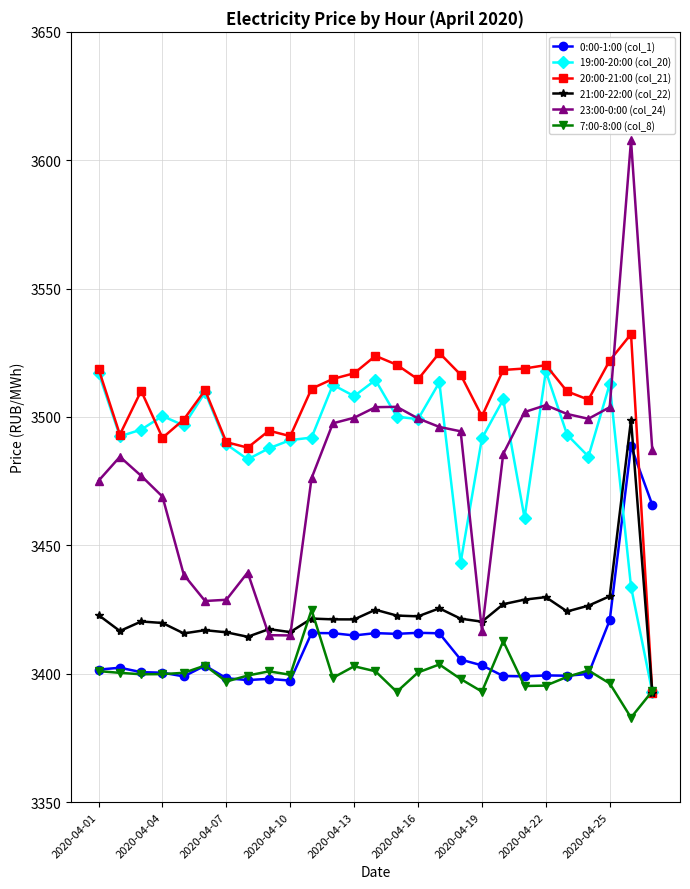

Does the chart display data point markers on the line(s)?

Yes